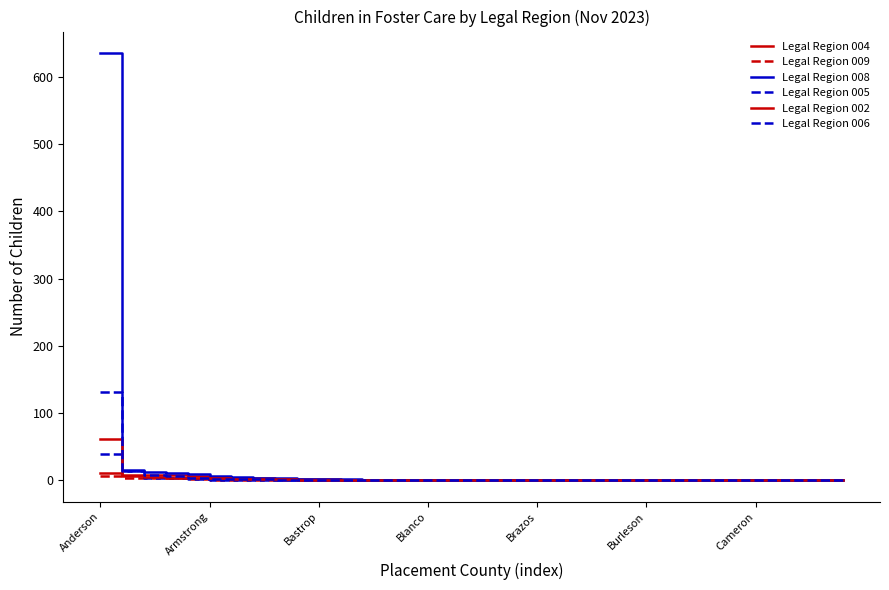

How many lines are shown in the chart?

6